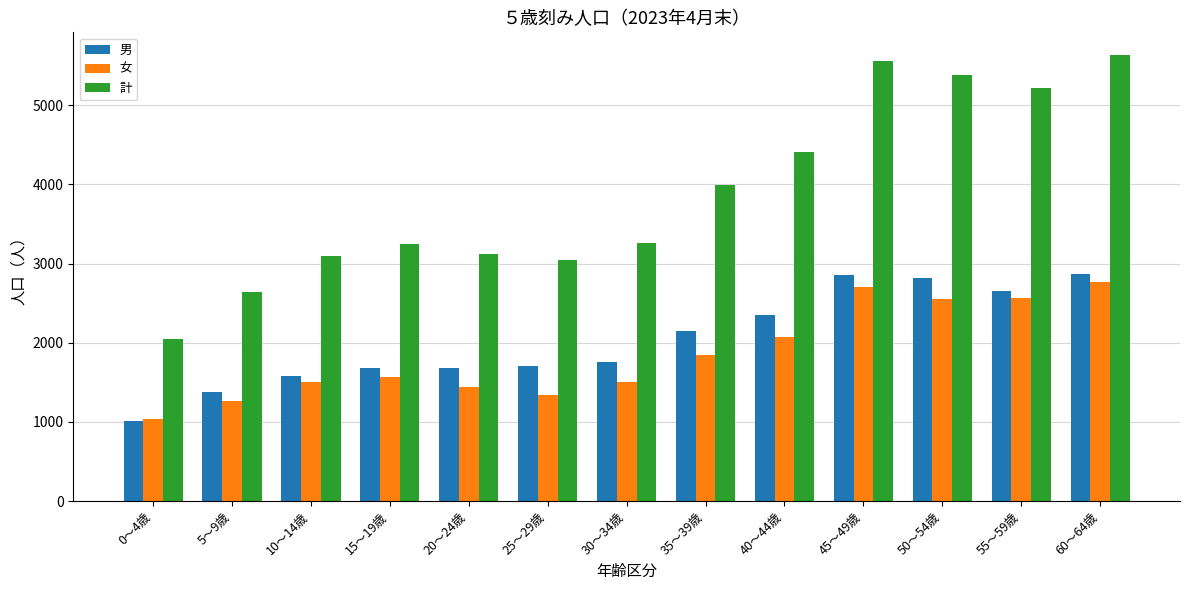

How many groups of bars are there?

13